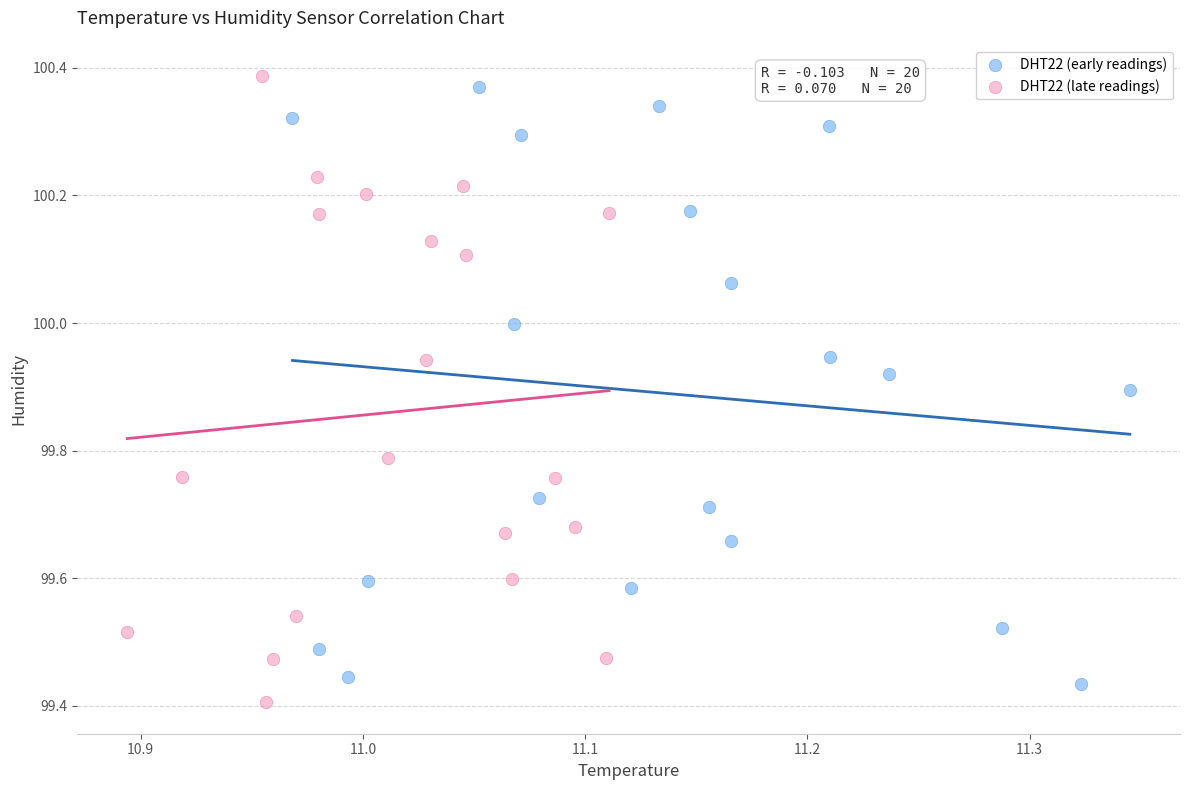

What are all the series names shown in the legend?

DHT22 (early readings), DHT22 (late readings)